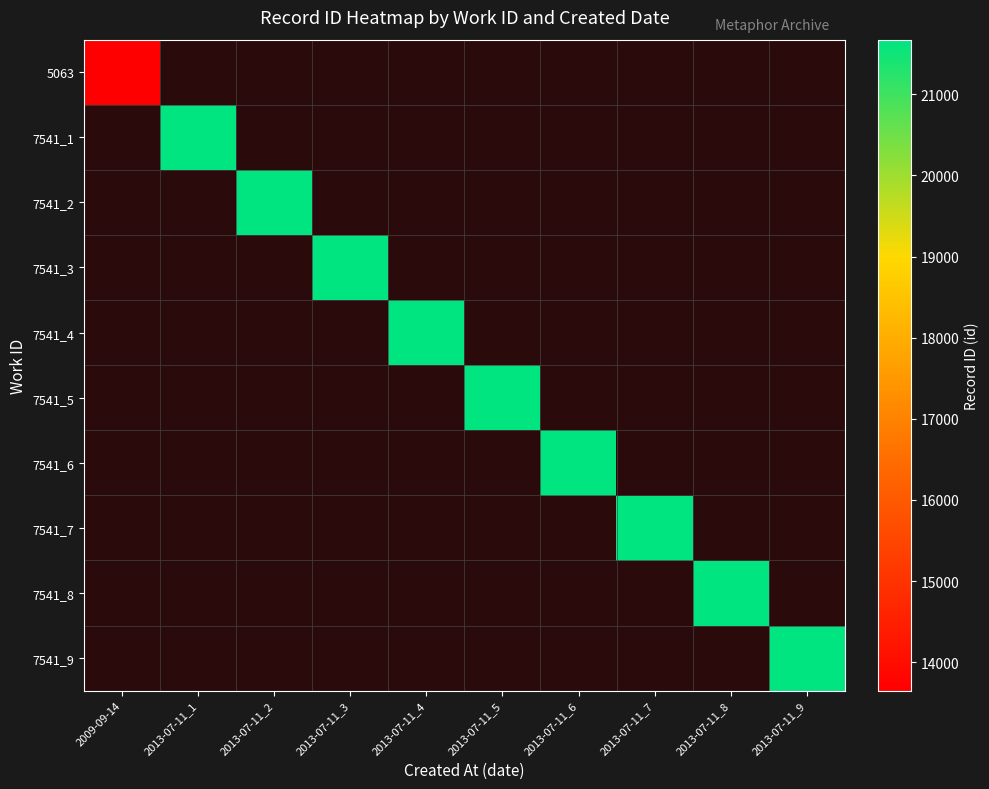

Is the value of 7541_5 at 2013-07-11_9 greater than the value of 7541_3 at 2013-07-11_5?

No